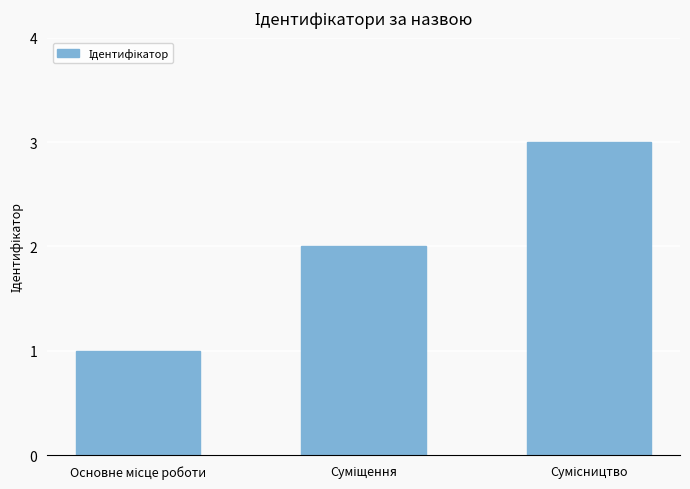

What is the greatest value displayed?

3